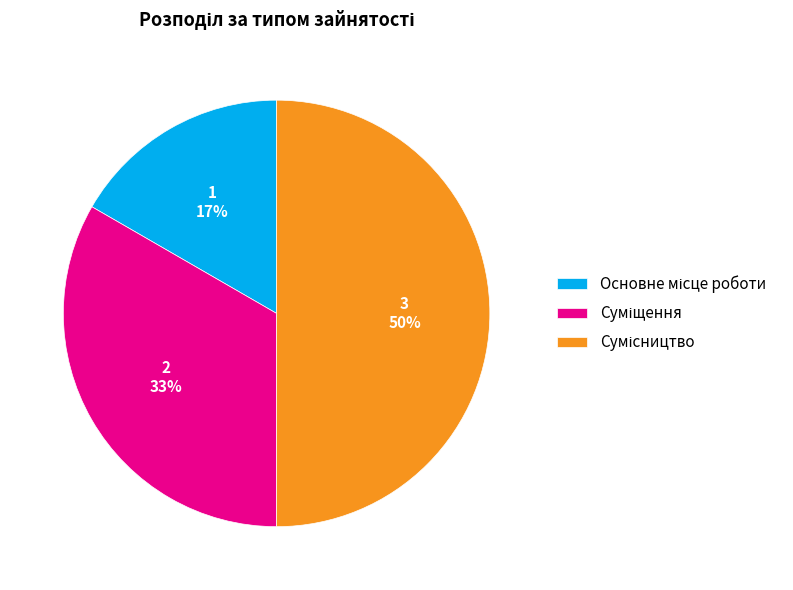

To the nearest percent, what is the difference between the largest and smallest slice percentages?

33%